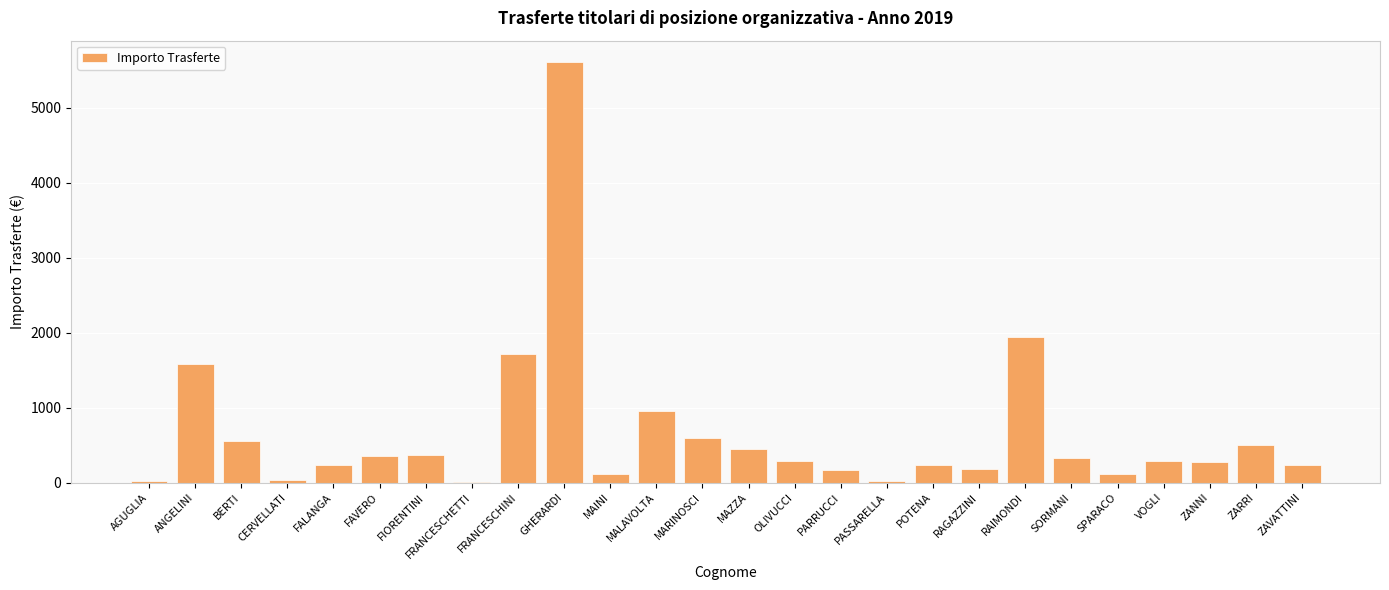

The value at ZAVATTINI is 233.6. True or false?

True